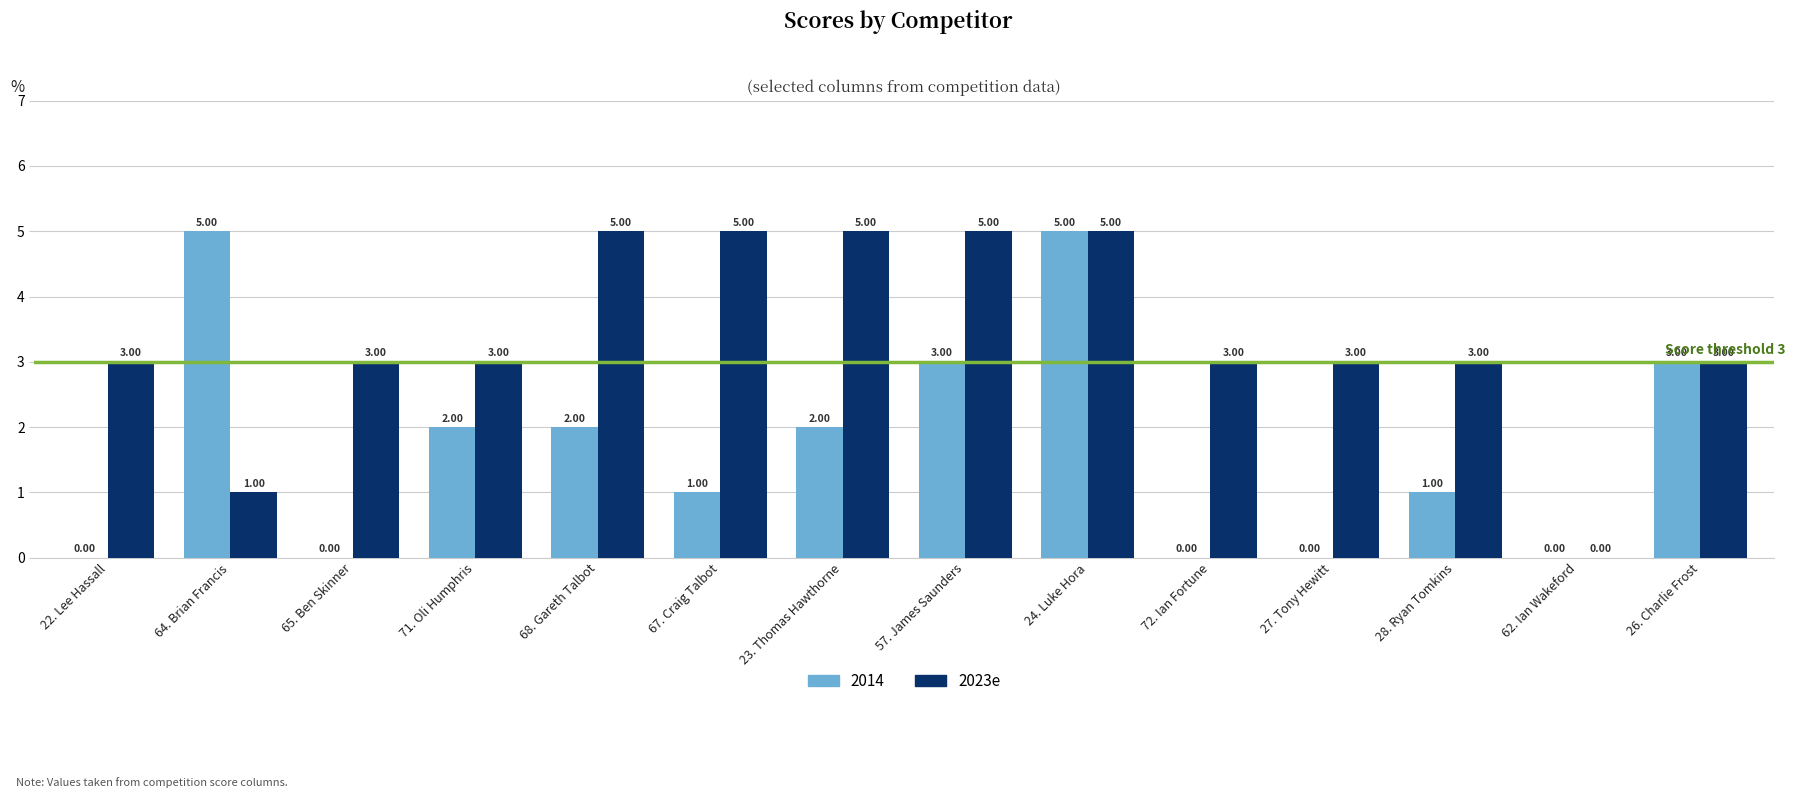

What is the sum of all 2023e values?

47